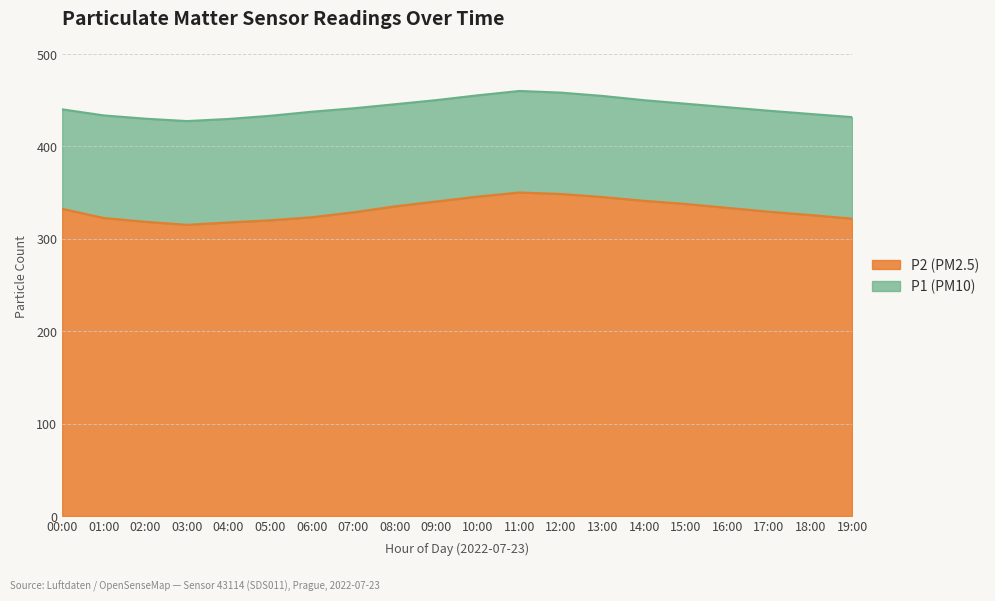

The P2 series shows 483.2 at 13:00. True or false?

False